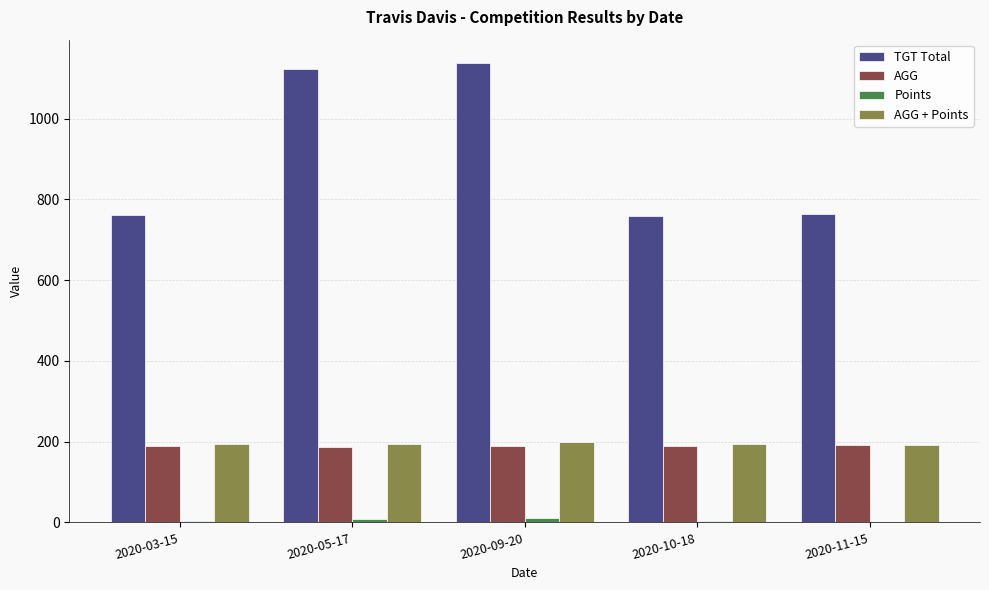

The value of AGG at 2020-03-15 is 190.2. True or false?

True